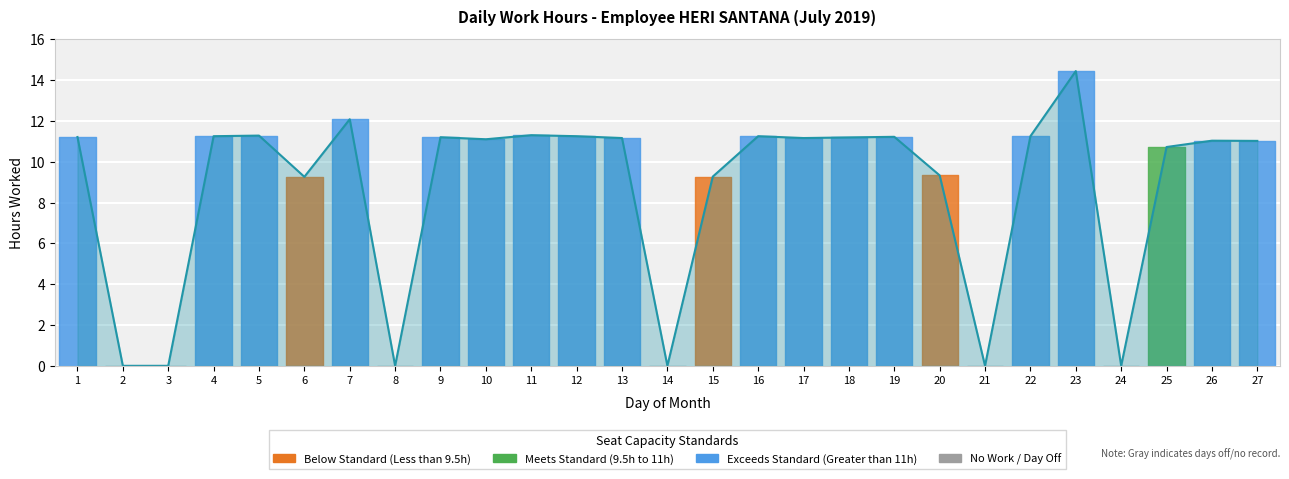

The chart shows a value of 17.9 at 4. True or false?

False